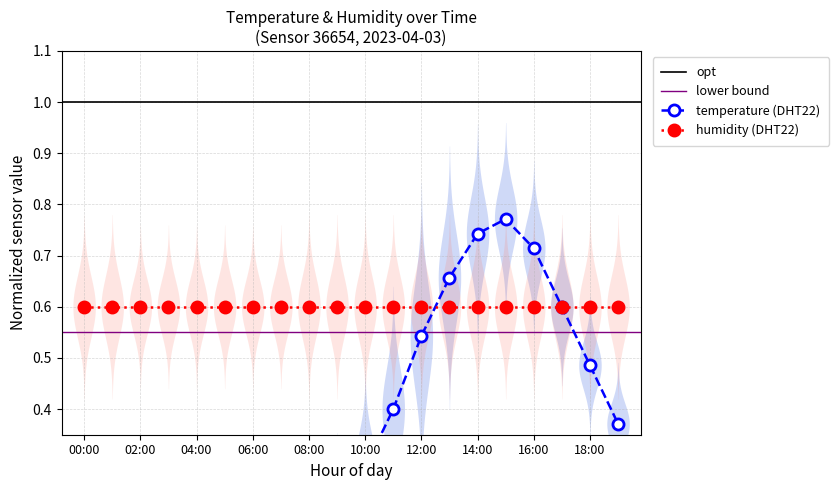

What position from the left is 09:00?

10